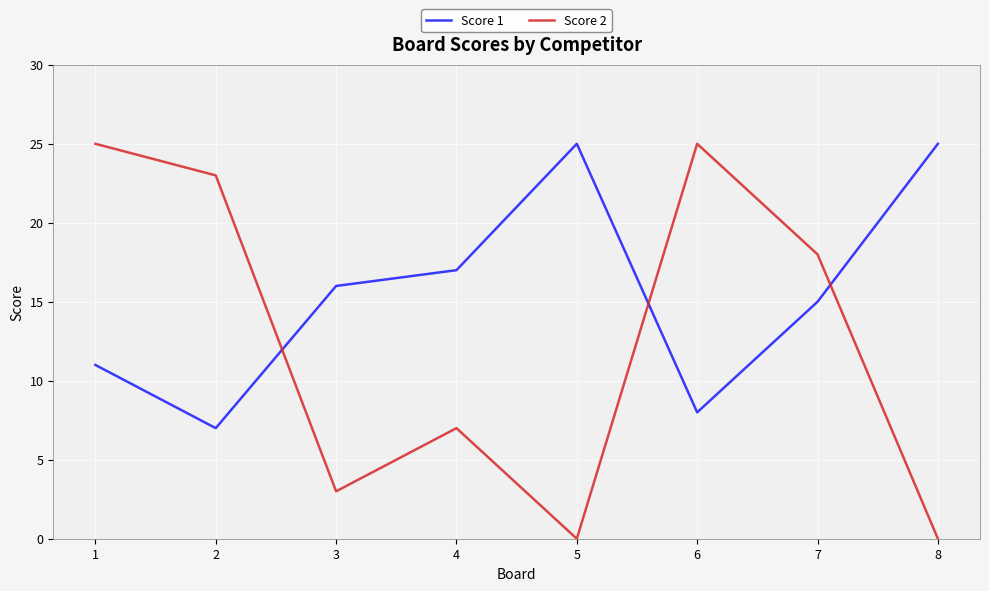

At which category is the sum across all series the highest?

1